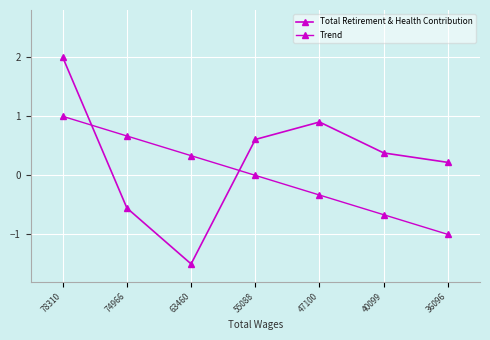

The Trend series shows 0.5 at 63460. True or false?

False